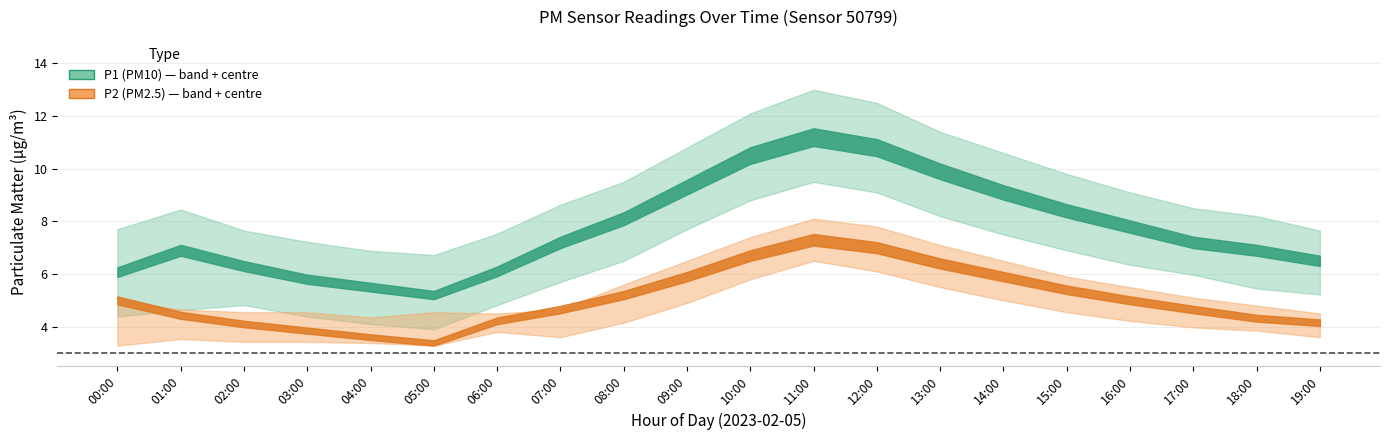

What is the label of the 19th point from the left?

18:00